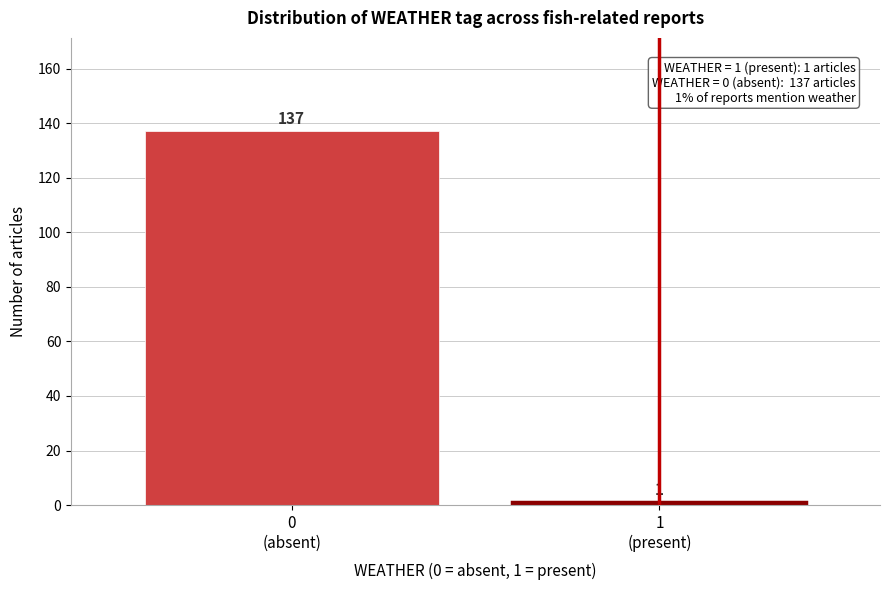

Reading right to left, what are all the values shown in this chart?

1	137